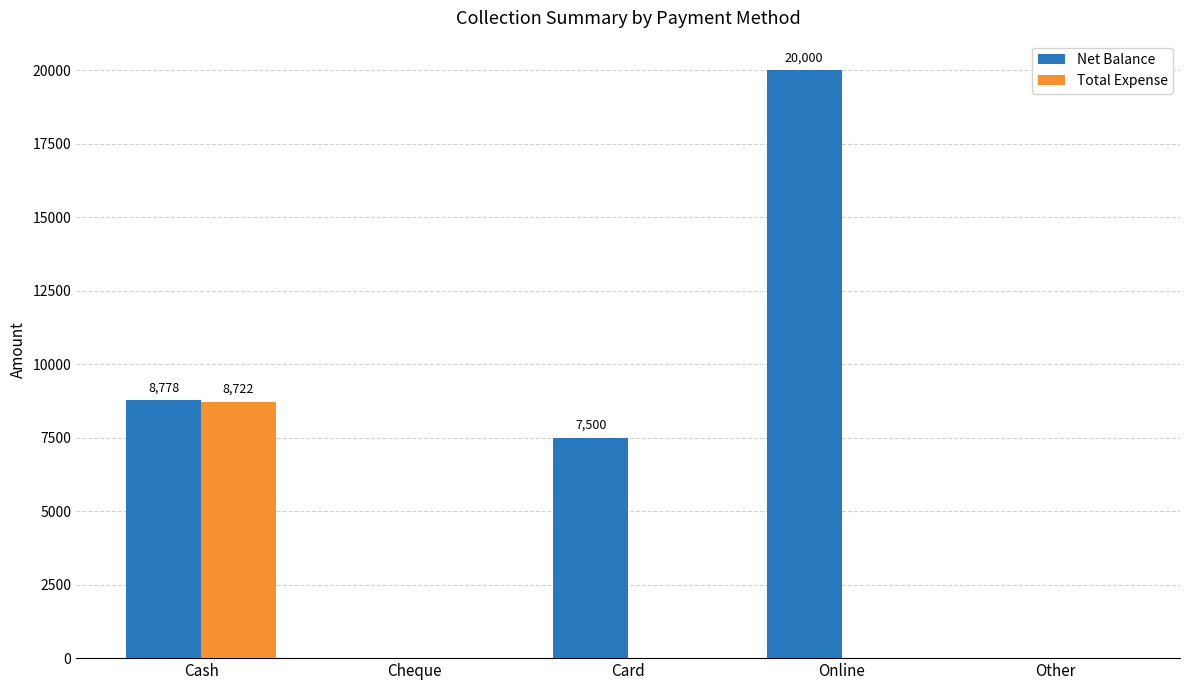

Count the number of categories in the chart.

5